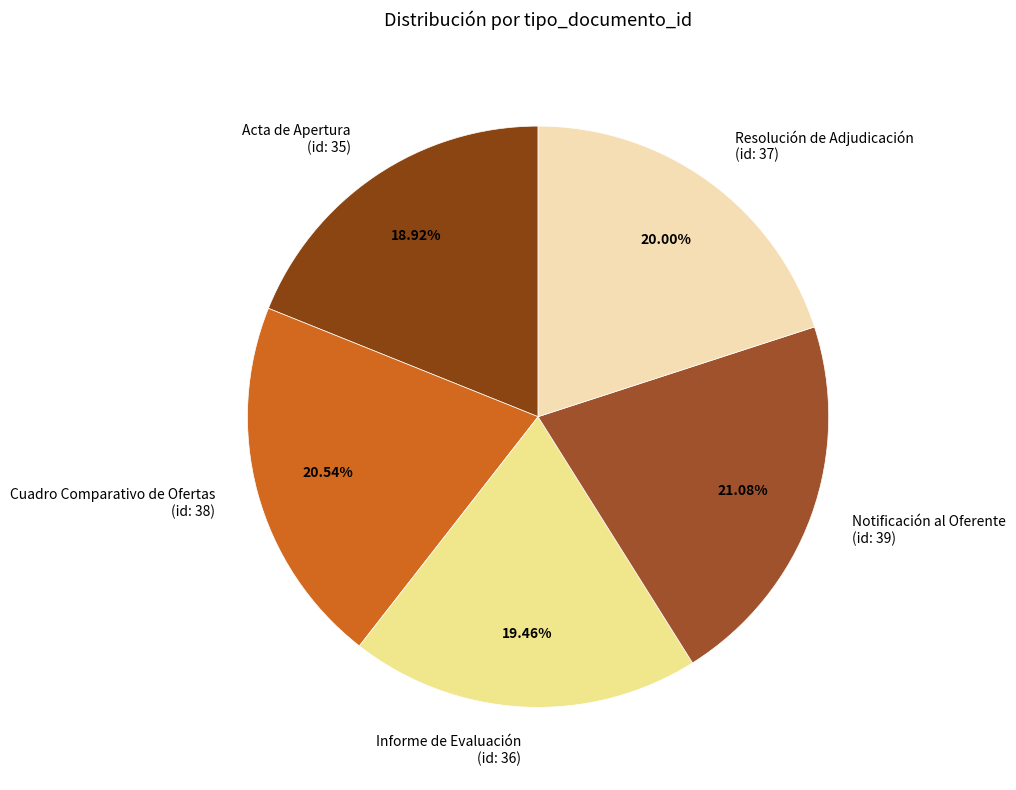

Does Acta de Apertura (id: 35) represent more than half of the total?

No